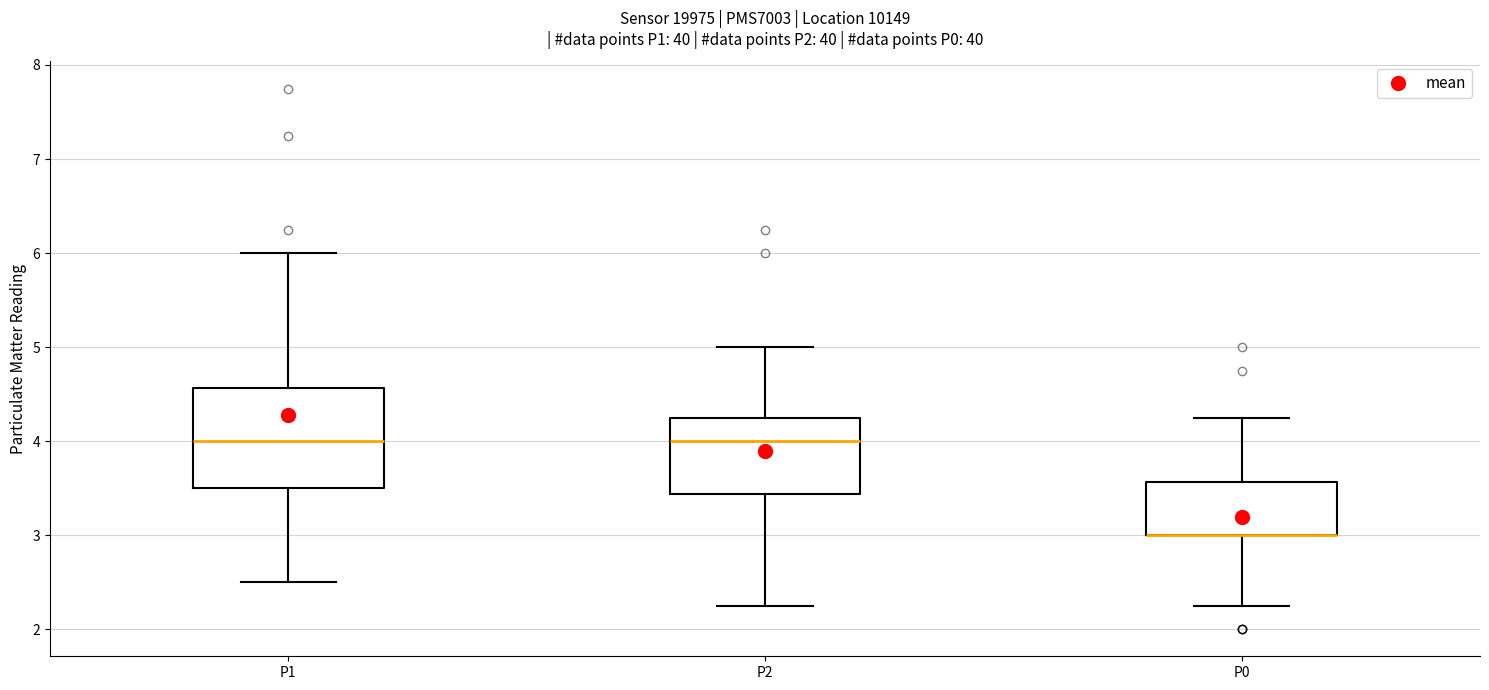

Reading left to right, read every box against the y-axis: the position of its median line, the range the box covers, and the ends of its whiskers. The values are not printed on the chart, so give them approximately, as read against the axis.

P1: median 4.0, box 3.5 to 4.6, whiskers 2.5 to 6.0
P2: median 4.0, box 3.4 to 4.3, whiskers 2.3 to 5.0
P0: median 3.0 (drawn on the box's lower edge), box 3.0 to 3.6, whiskers 2.3 to 4.3